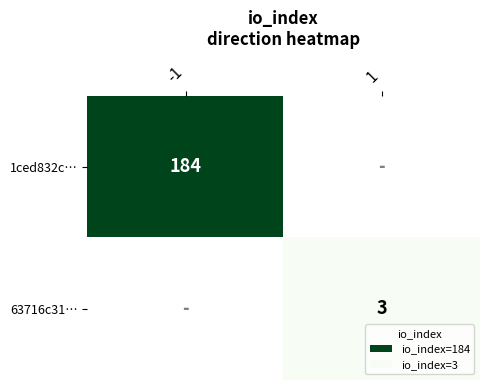

The 1ced832c… series shows 51 at -1. True or false?

False